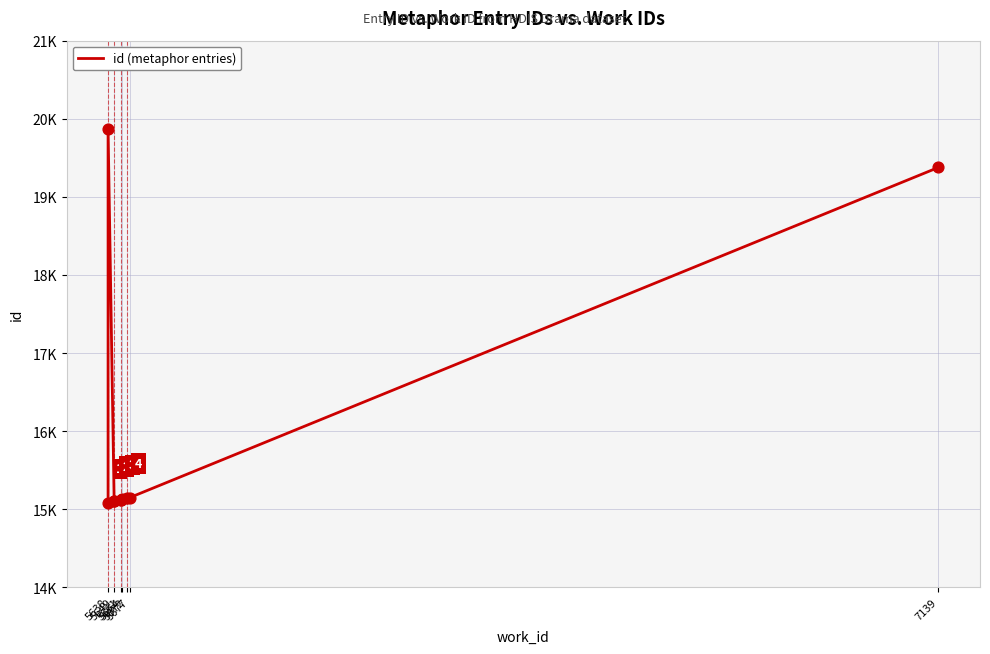

Between 5664 and 5661, which is larger?

5664